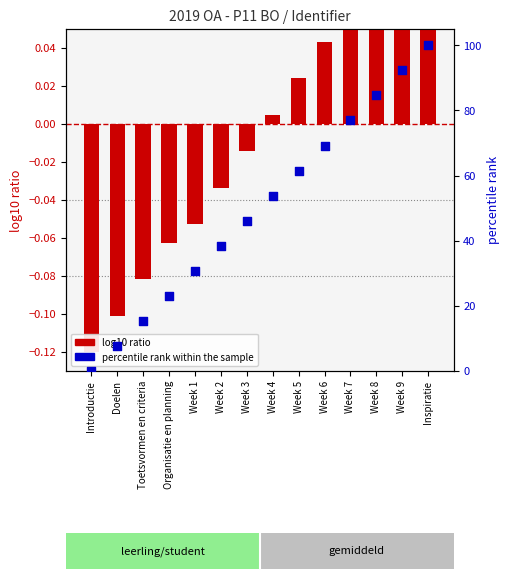

Which series reaches the minimum Y coordinate?

log10 ratio